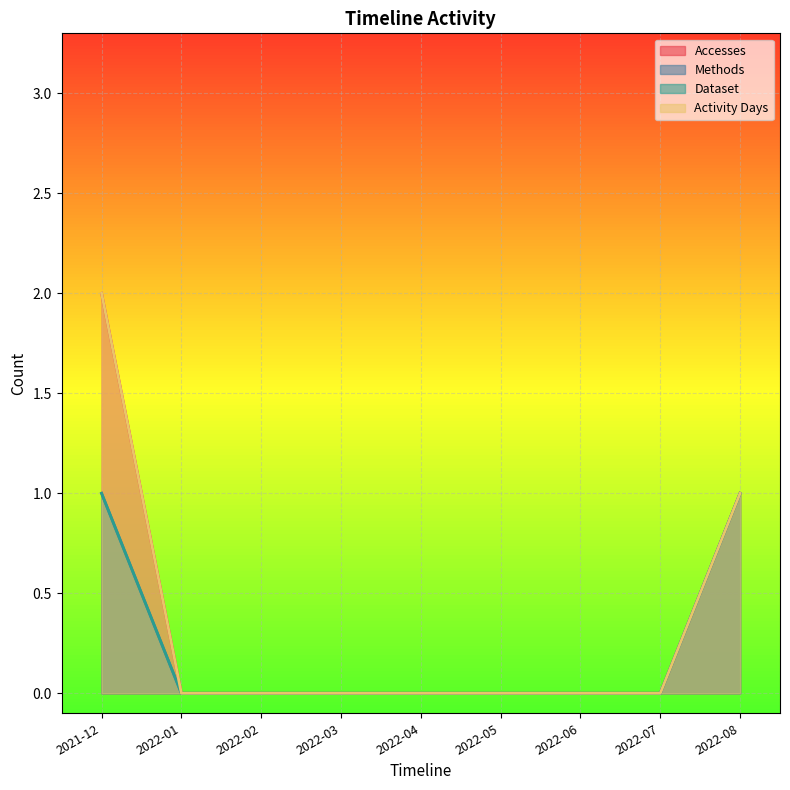

How many Methods values are between 0 and 1?

9